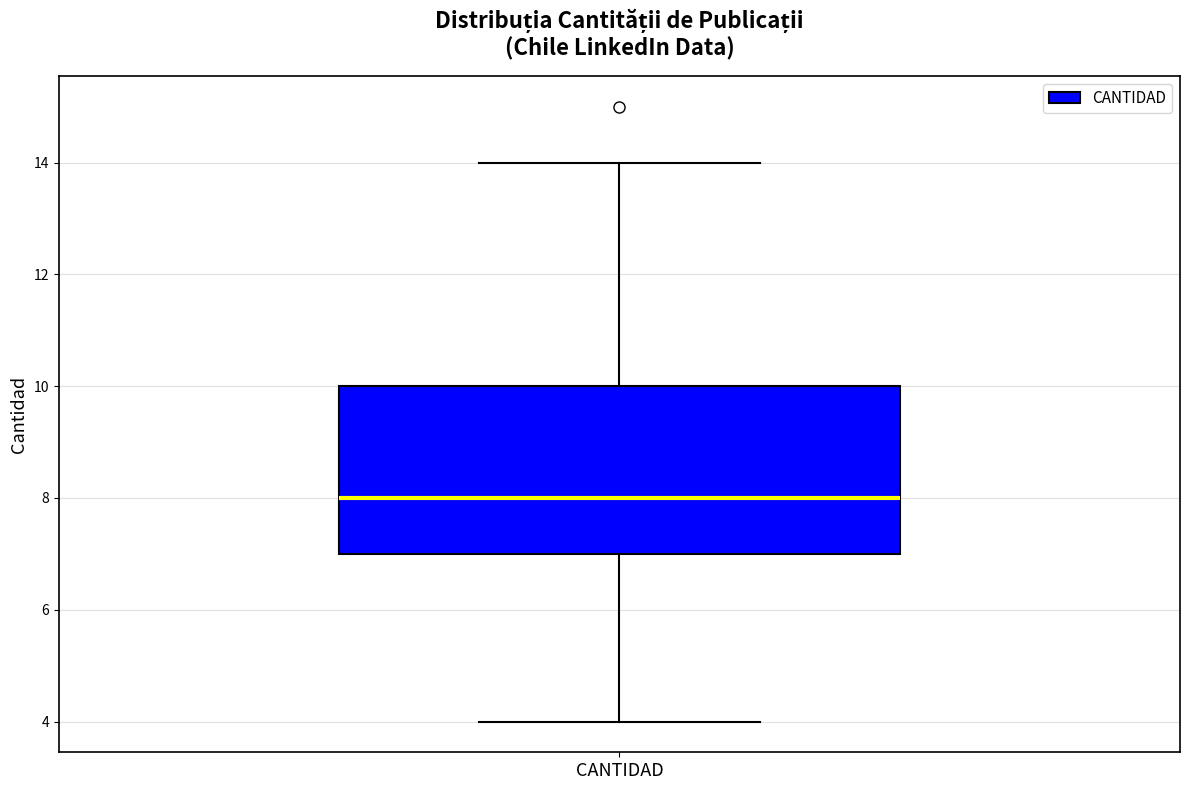

Transcribe this box plot: give where the median line is, the range the box spans, and where the two whiskers end, as read against the y-axis. The values are not printed on the chart, so give them approximately, as read against the axis.

median 8, box 7 to 10, whiskers 4 to 14